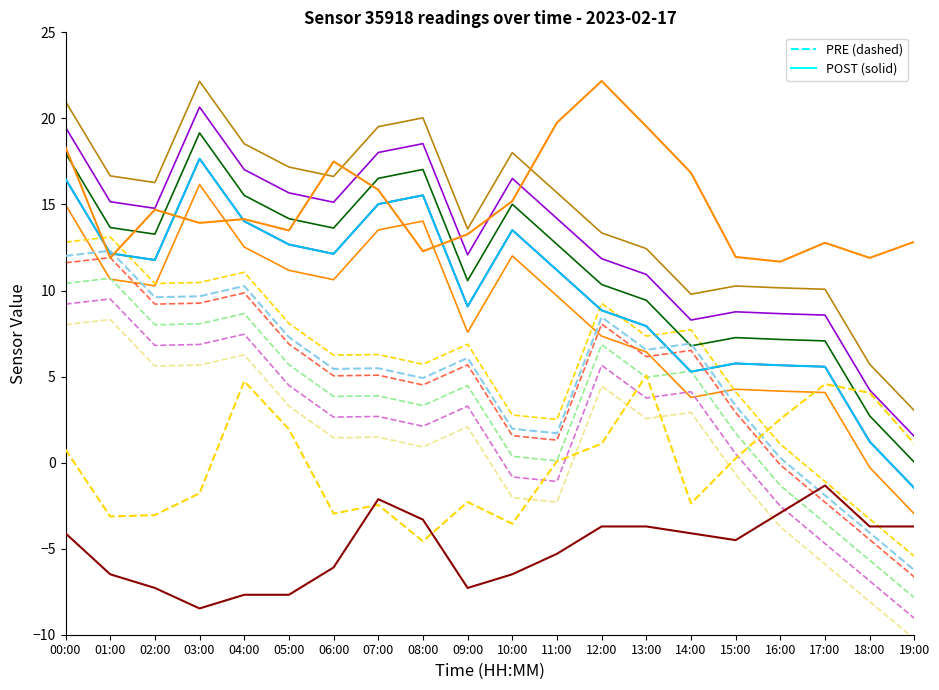

The value of humidity at 04:00 is 3.5. True or false?

False